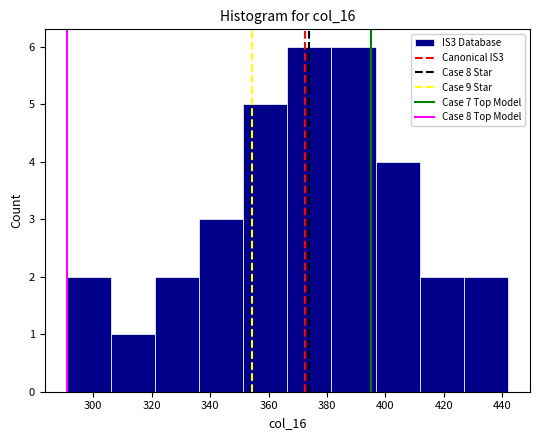

Reading left to right, transcribe this chart: for each bar, give the range it covers on the x-axis and its height. Neither the bar edges nor the heights are printed on the chart, so give them approximately, as read against the axes.

290 to 306: 2
306 to 322: 1
322 to 336: 2
336 to 352: 3
352 to 366: 5
366 to 382: 6
382 to 396: 6
396 to 412: 4
412 to 426: 2
426 to 442: 2